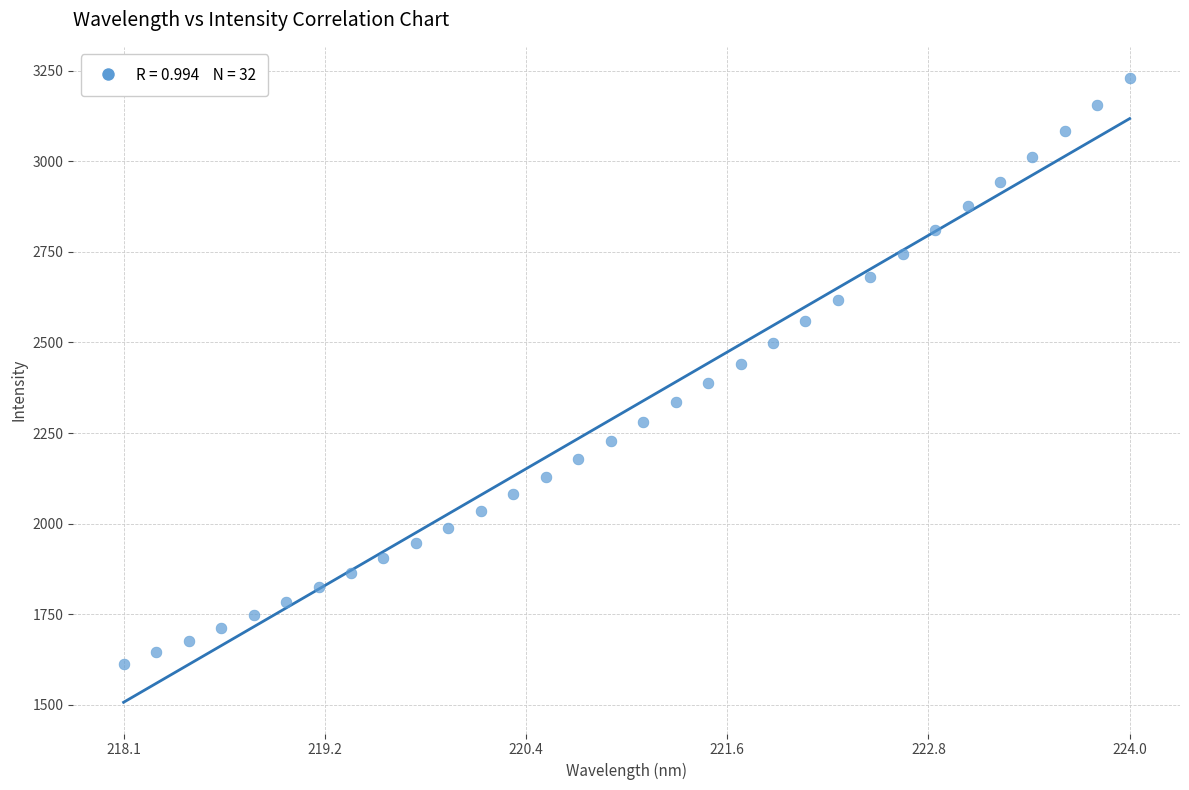

What is the range of Y values (max minus min)?

1616.3